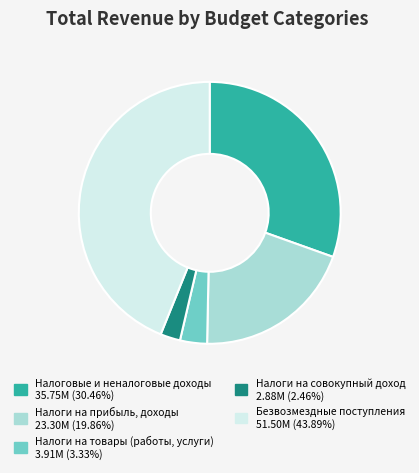

Does any single category account for the majority?

No